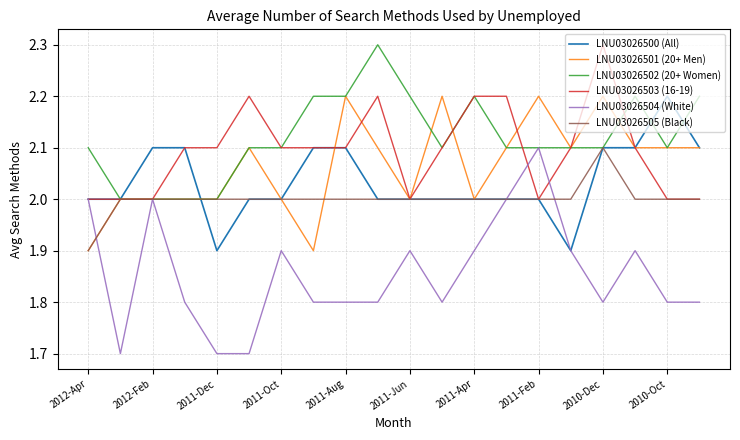

Count the number of data series in this chart.

6